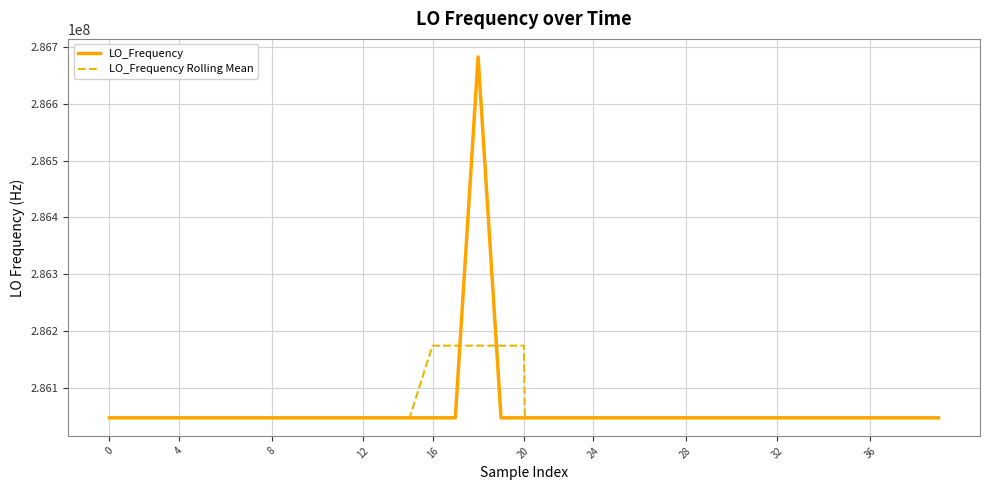

What are all the series names shown in the legend?

LO_Frequency, LO_Frequency Rolling Mean